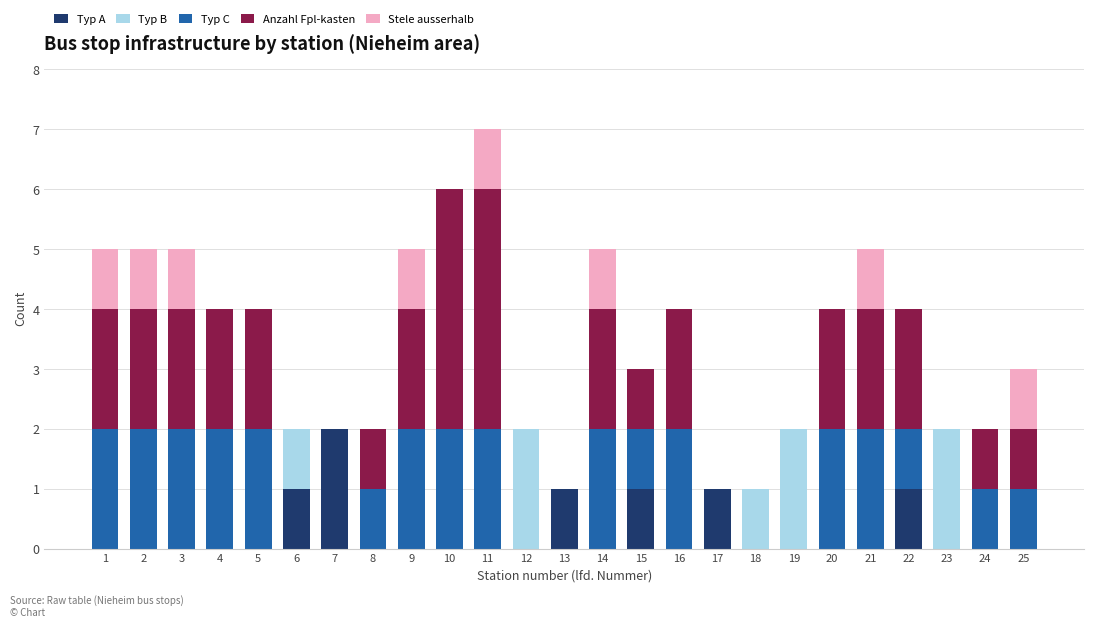

The value of Typ A at 16 is 0. True or false?

True